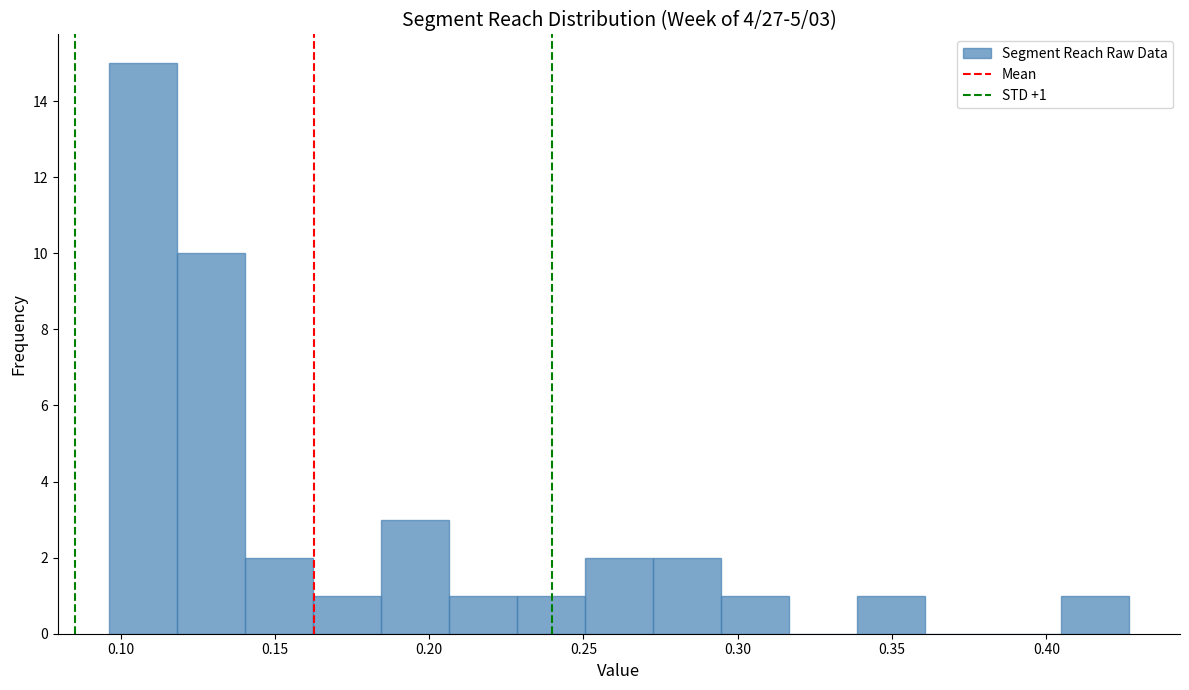

Which range on the x-axis has the tallest bar?

0.095 to 0.120